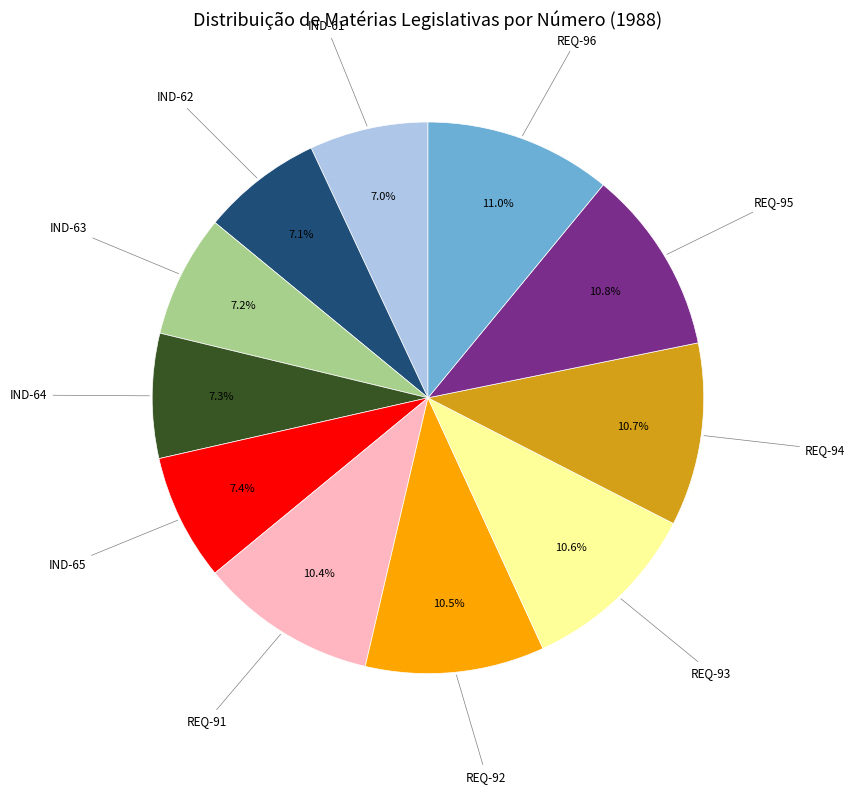

Is there any slice that represents more than half of the pie?

No